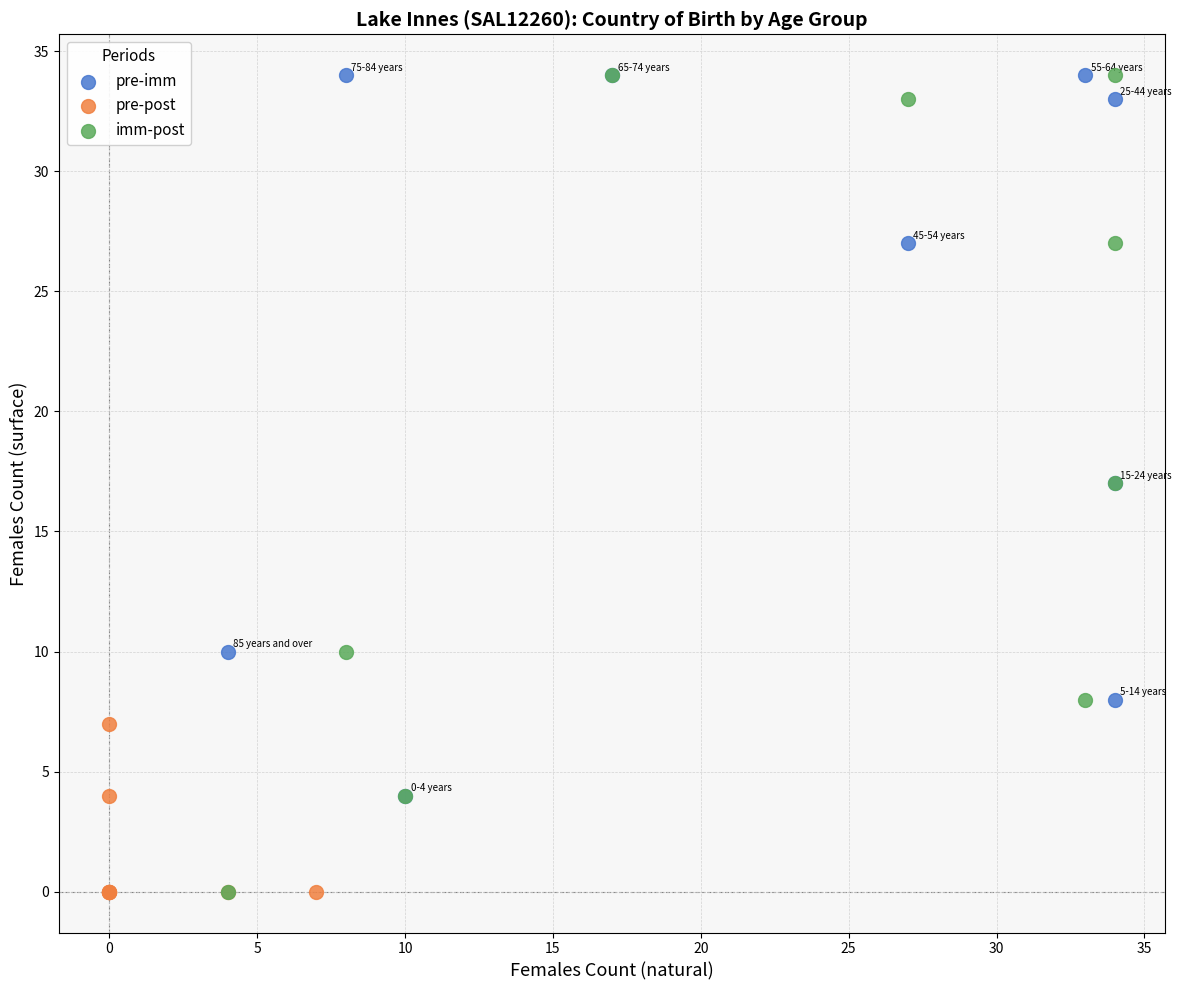

Which series has the largest Y range (max minus min)?

imm-post